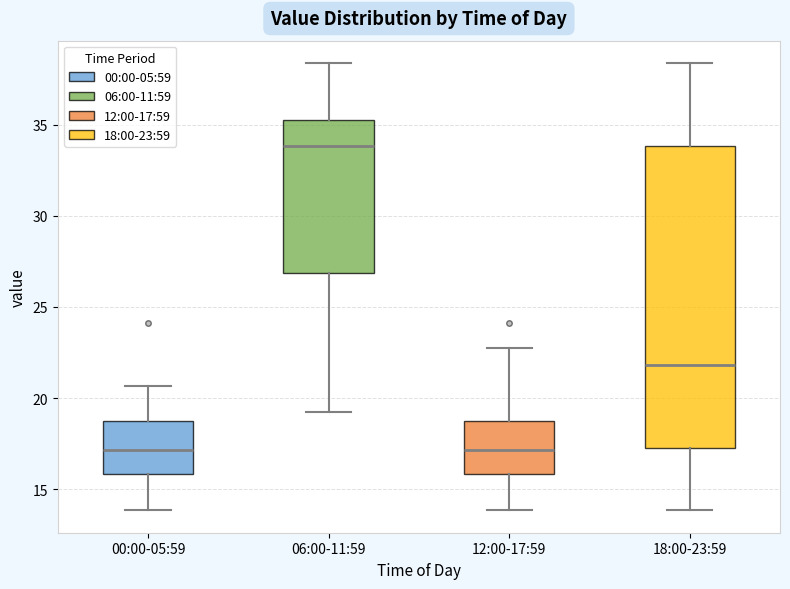

Which box is the tallest, from its lower edge to its upper edge?

18:00-23:59